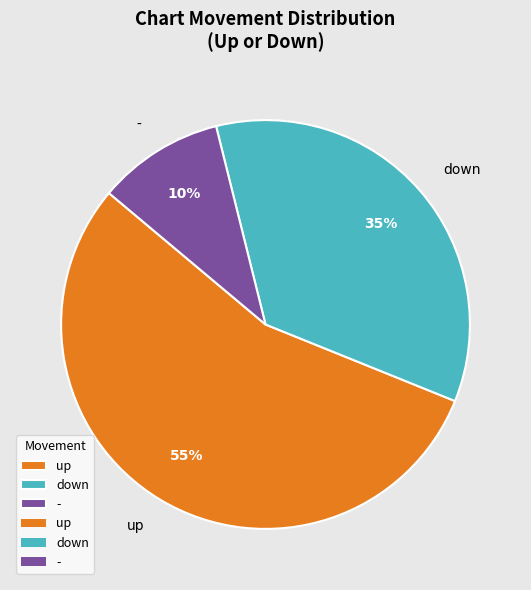

To the nearest percent, what portion does - represent?

10%